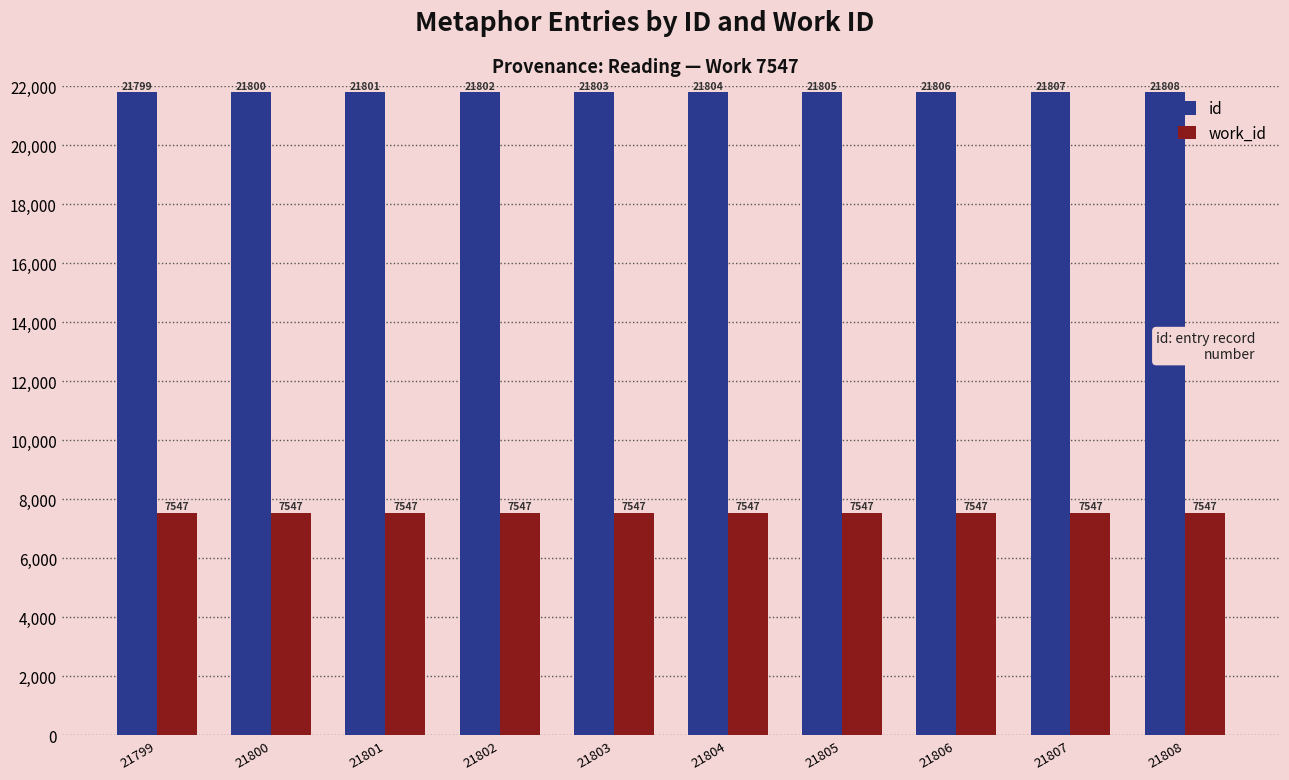

What is the spread (max minus min) of values at 21799?

14252